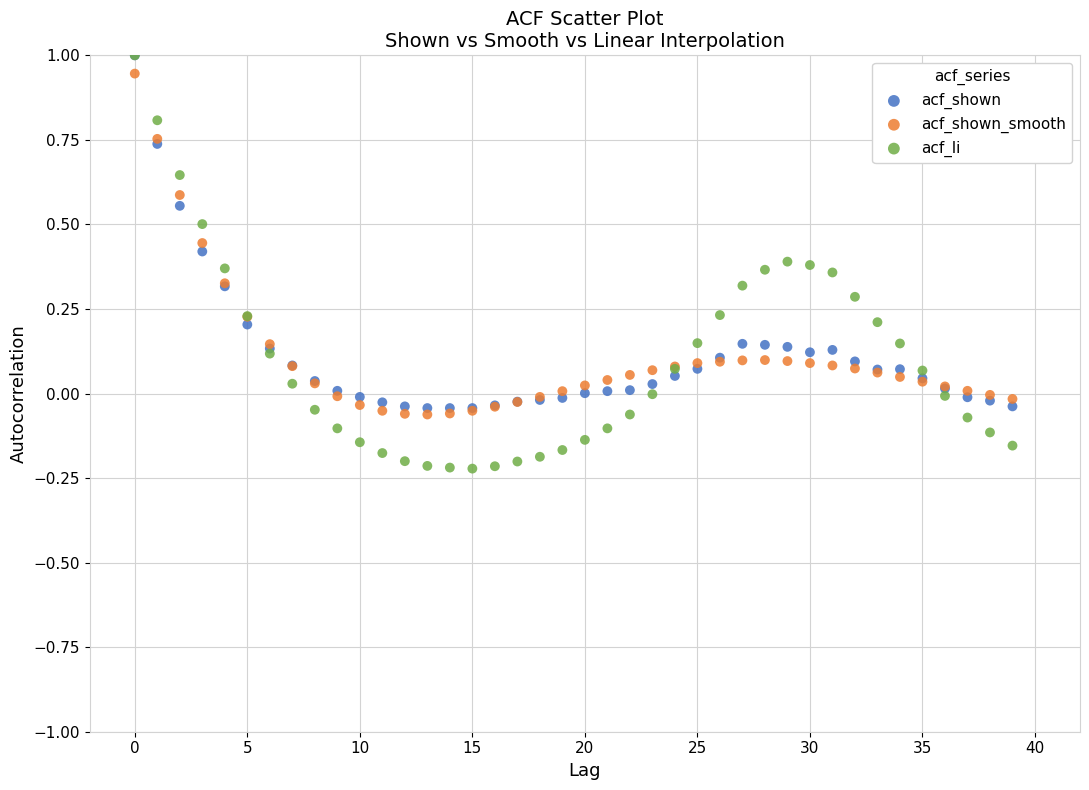

What are all the series names shown in the legend?

acf_shown, acf_shown_smooth, acf_li